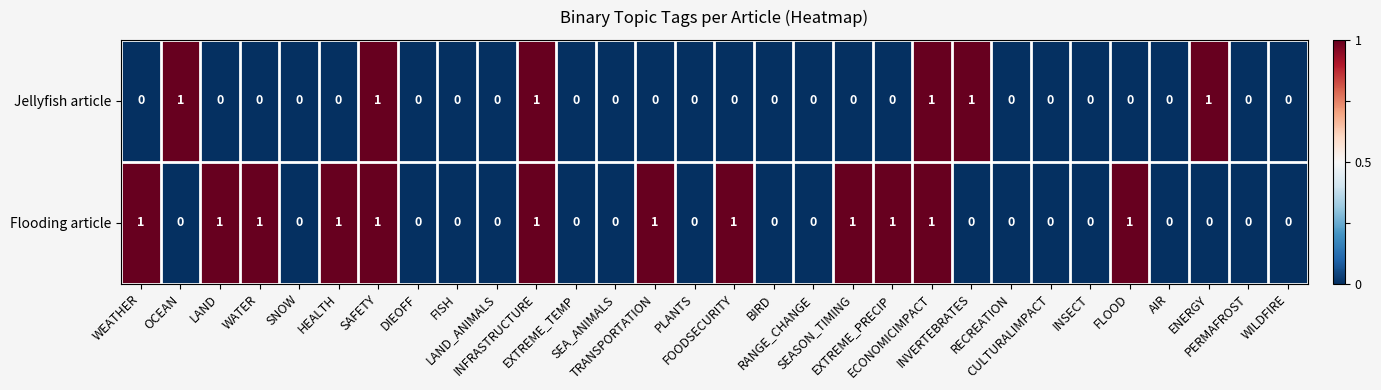

What is the sum of all Jellyfish article values?

6